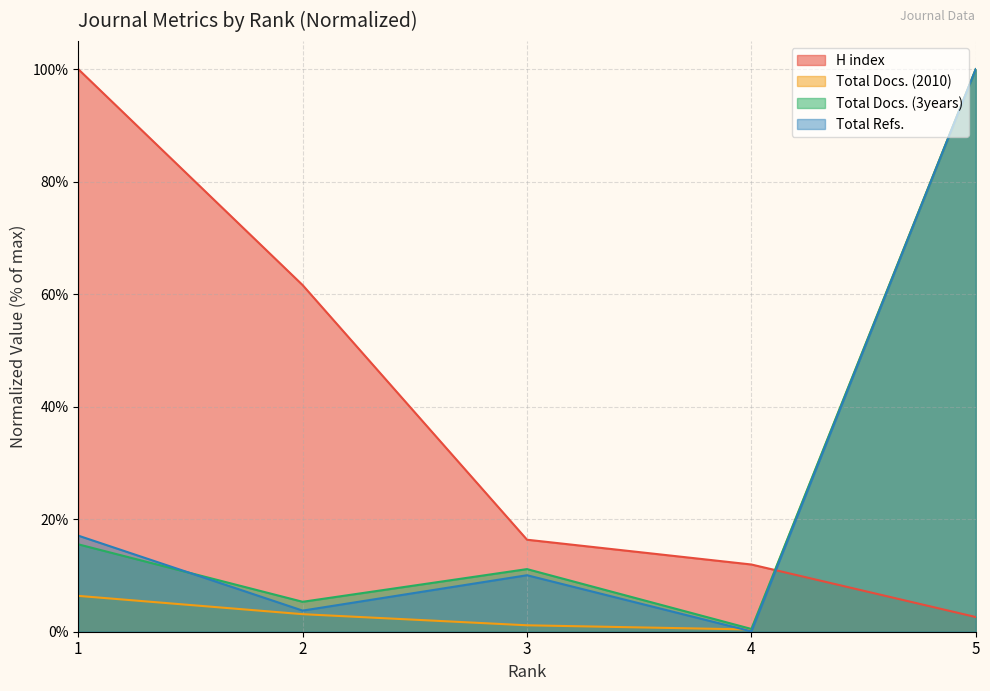

Where is Total Docs. (2010) nearest to the value 50?

1